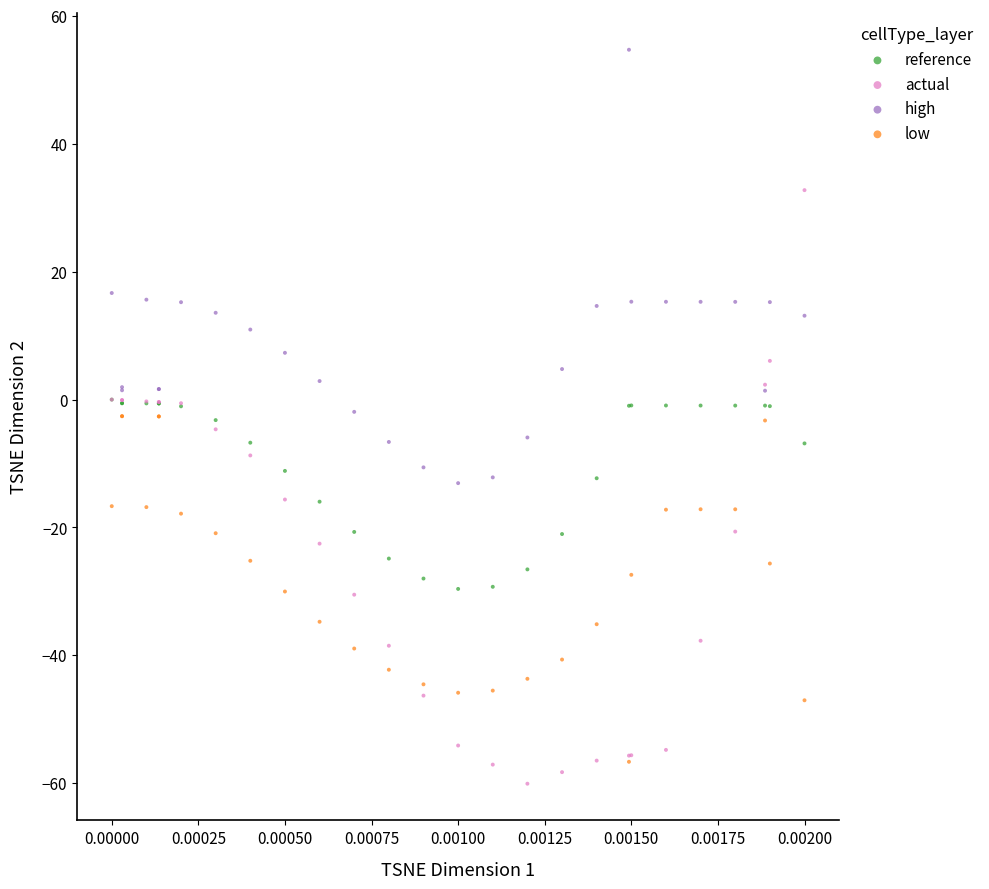

What are all the series names shown in the legend?

reference, actual, high, low